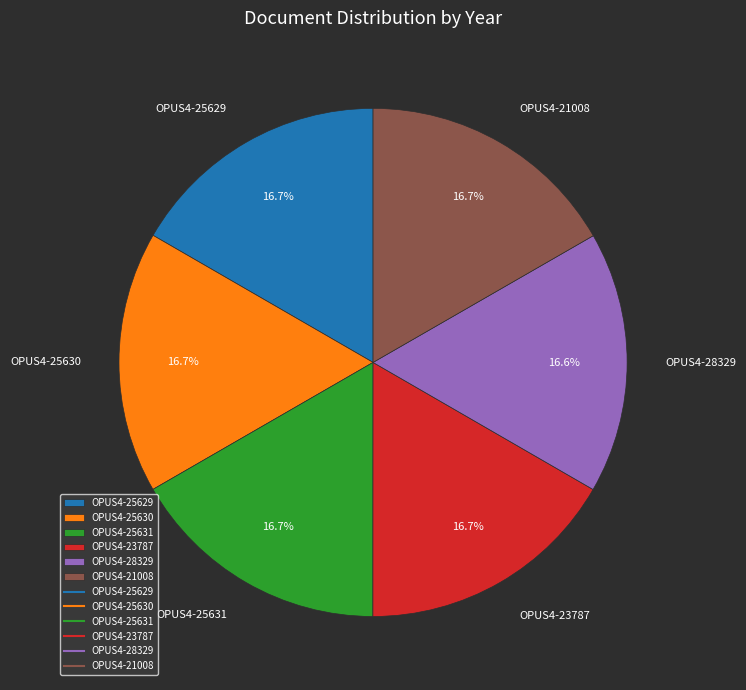

How many slices are in this pie chart?

6